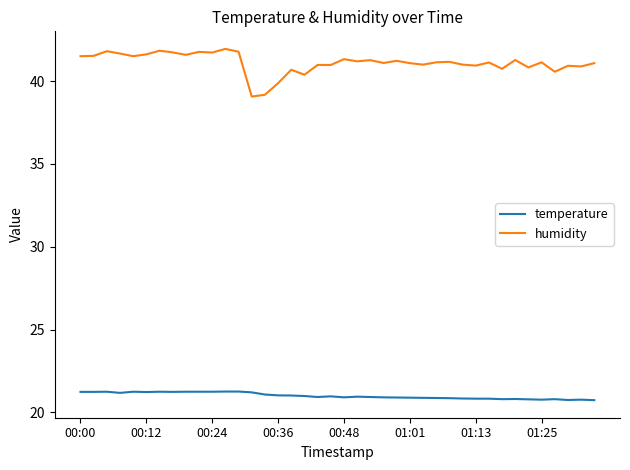

True or false: humidity and temperature cross at least once.

False